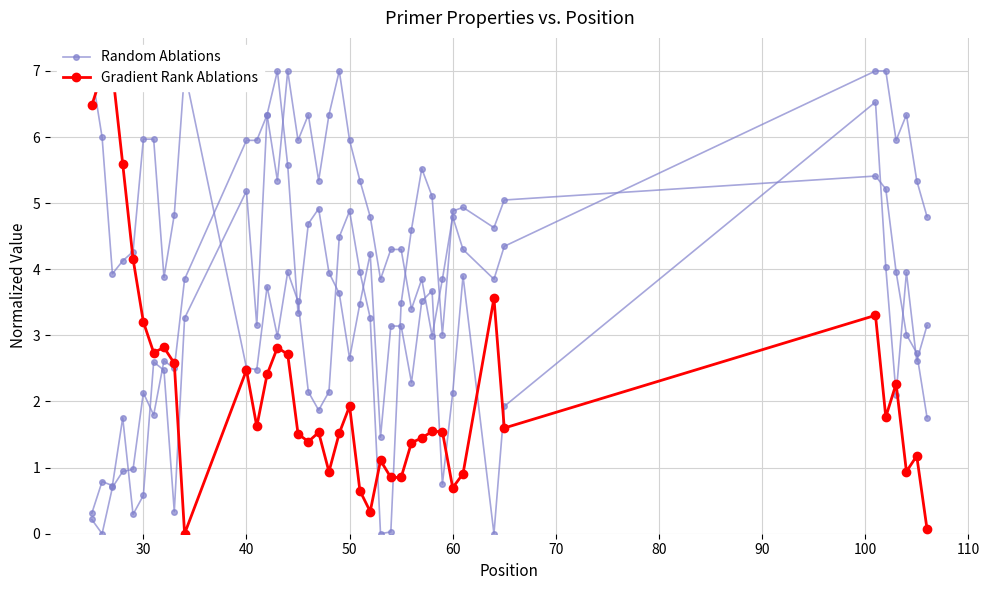

Reading right to left, list all the values displayed in this chart.

Random Ablations: 3.2	2.6	4.0	2.1	4.0	6.5	1.9	0.0	3.9	2.1	0.8	3.7	3.5	2.3	3.1	3.1	1.5	4.2	3.5	2.7	3.6	3.9	4.9	4.7	3.3	5.6	7.0	6.3	3.2	5.2	3.3	0.3	2.5	2.6	0.6	0.3	1.8	0.7	0.8	0.3
Gradient Rank Ablations: 0.1	1.2	0.9	2.3	1.8	3.3	1.6	3.6	0.9	0.7	1.5	1.5	1.4	1.4	0.9	0.9	1.1	0.3	0.7	1.9	1.5	0.9	1.5	1.4	1.5	2.7	2.8	2.4	1.6	2.5	0.0	2.6	2.8	2.7	3.2	4.2	5.6	7.0	7.0	6.5